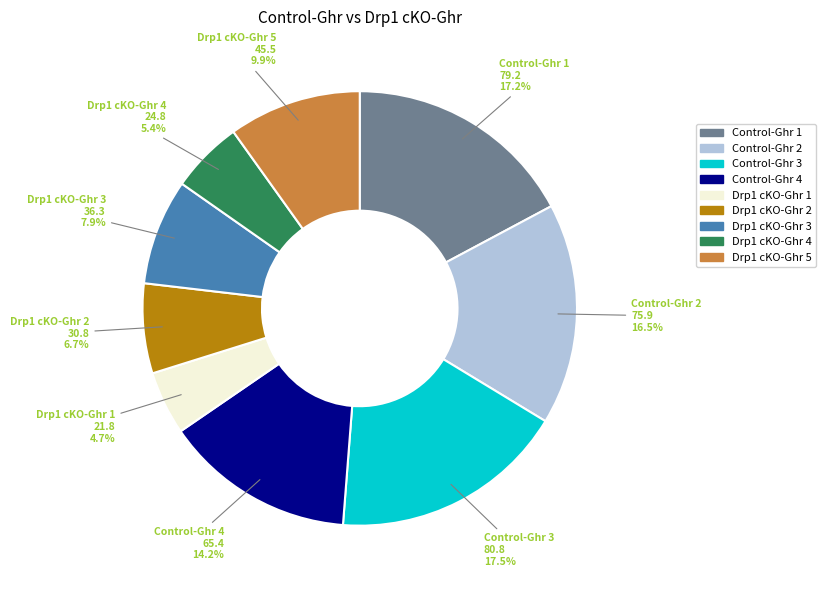

Count the number of slices in the pie.

9